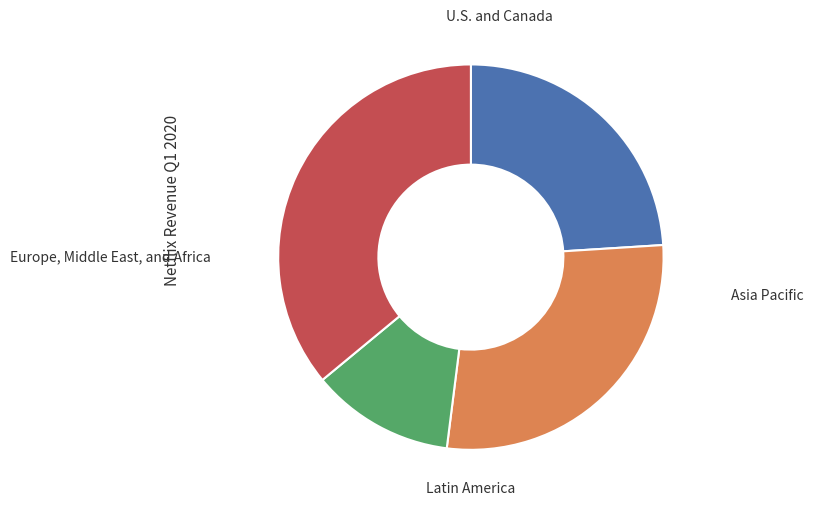

Does any single category account for the majority?

No